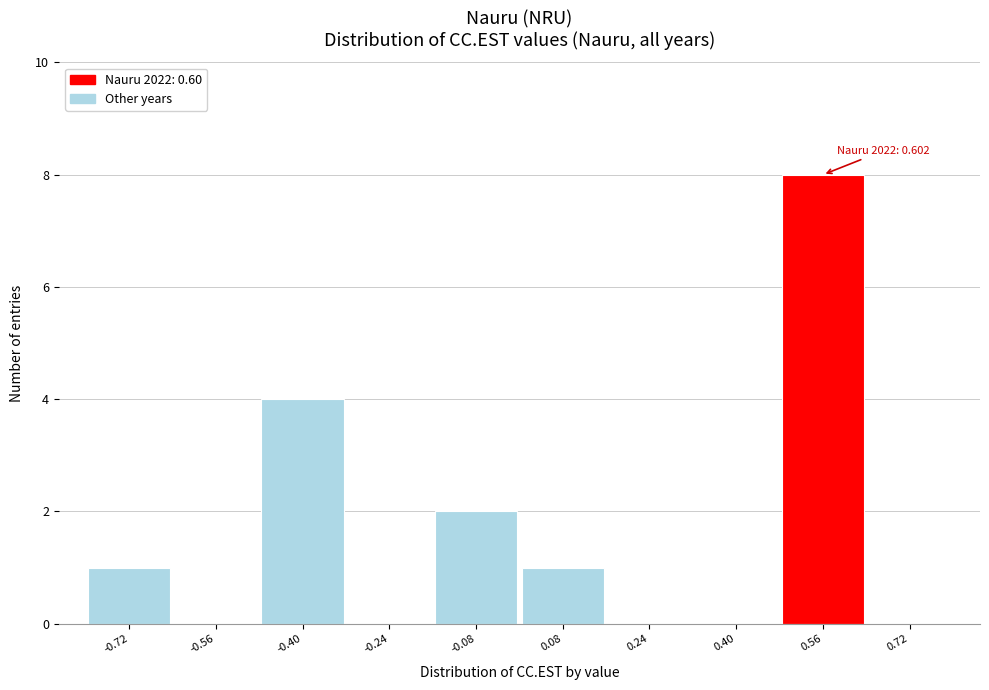

Which range on the x-axis has the tallest bar?

0.48 to 0.64